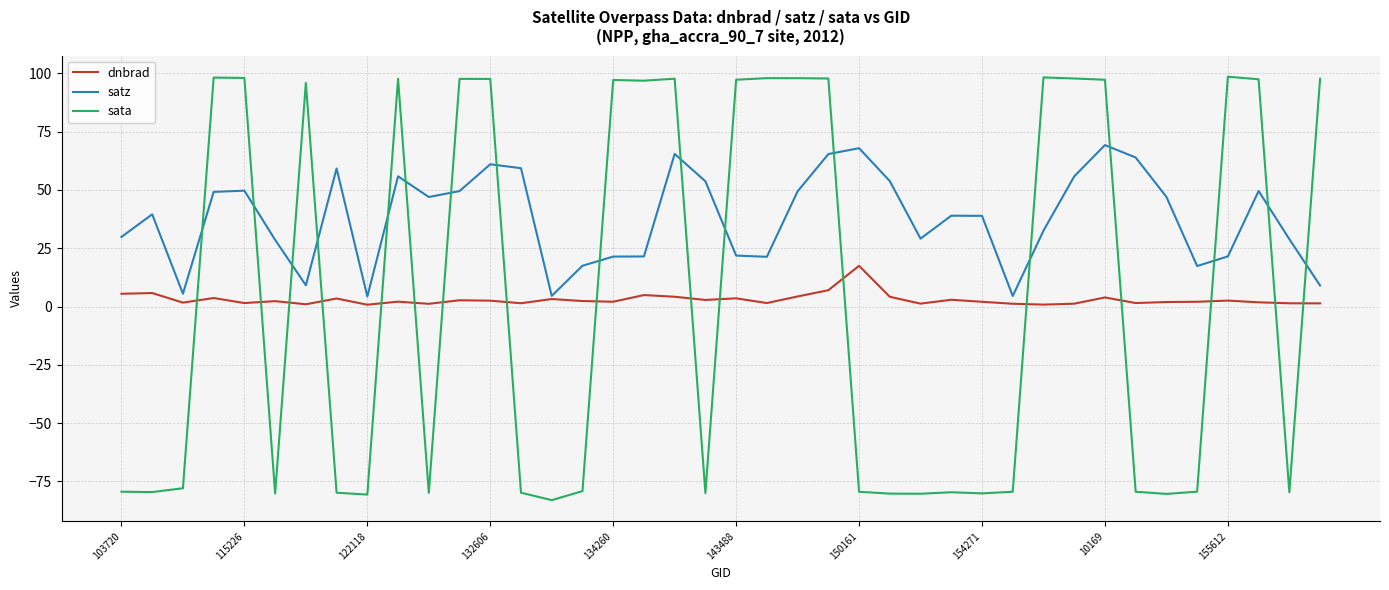

Which series ends up on top after the final intersection of satz and sata?

sata